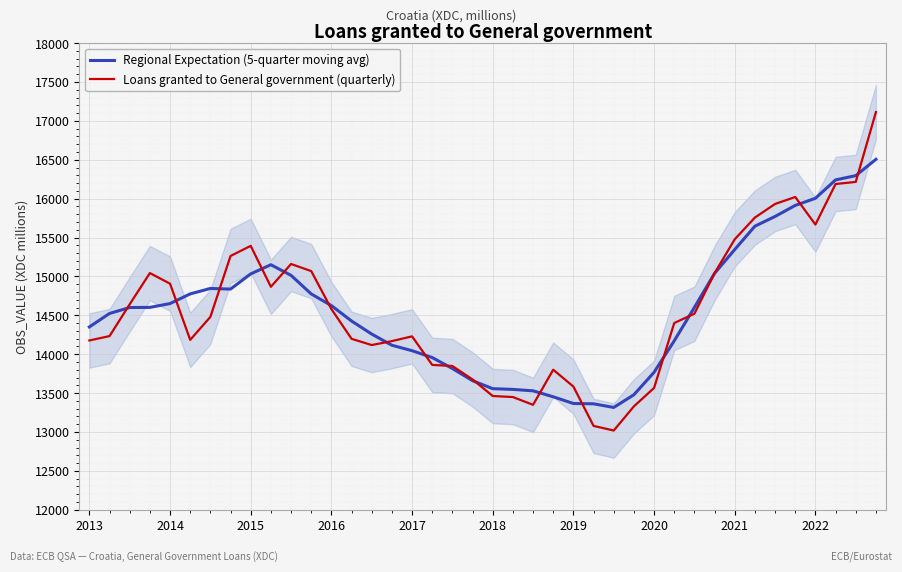

Reading left to right, extract all data points from this chart.

Regional Expectation (5-quarter moving avg): 14350.5	14523.6	14600.2	14601.8	14651.1	14775.3	14845.2	14837.2	15032.3	15150.1	15013.7	14774.7	14625.0	14426.7	14258.8	14115.2	14045.2	13956.8	13815.7	13659.6	13556.9	13547.4	13529.1	13452.3	13366.2	13362.3	13315.4	13478.8	13767.2	14172.0	14601.5	15039.6	15345.7	15645.8	15770.7	15912.9	16004.5	16240.7	16295.6	16505.2
Loans granted to General government (quarterly): 14176.6	14233.0	14642.0	15043.0	14906.5	14184.3	14479.6	15263.0	15392.7	14866.6	15159.7	15068.7	14580.8	14198.0	14117.6	14168.3	14229.5	13862.3	13848.4	13675.4	13462.6	13449.1	13349.2	13800.7	13584.0	13078.5	13018.8	13329.5	13566.1	14401.1	14520.6	15042.4	15477.3	15756.8	15931.5	16021.0	15667.0	16188.0	16214.9	17112.6